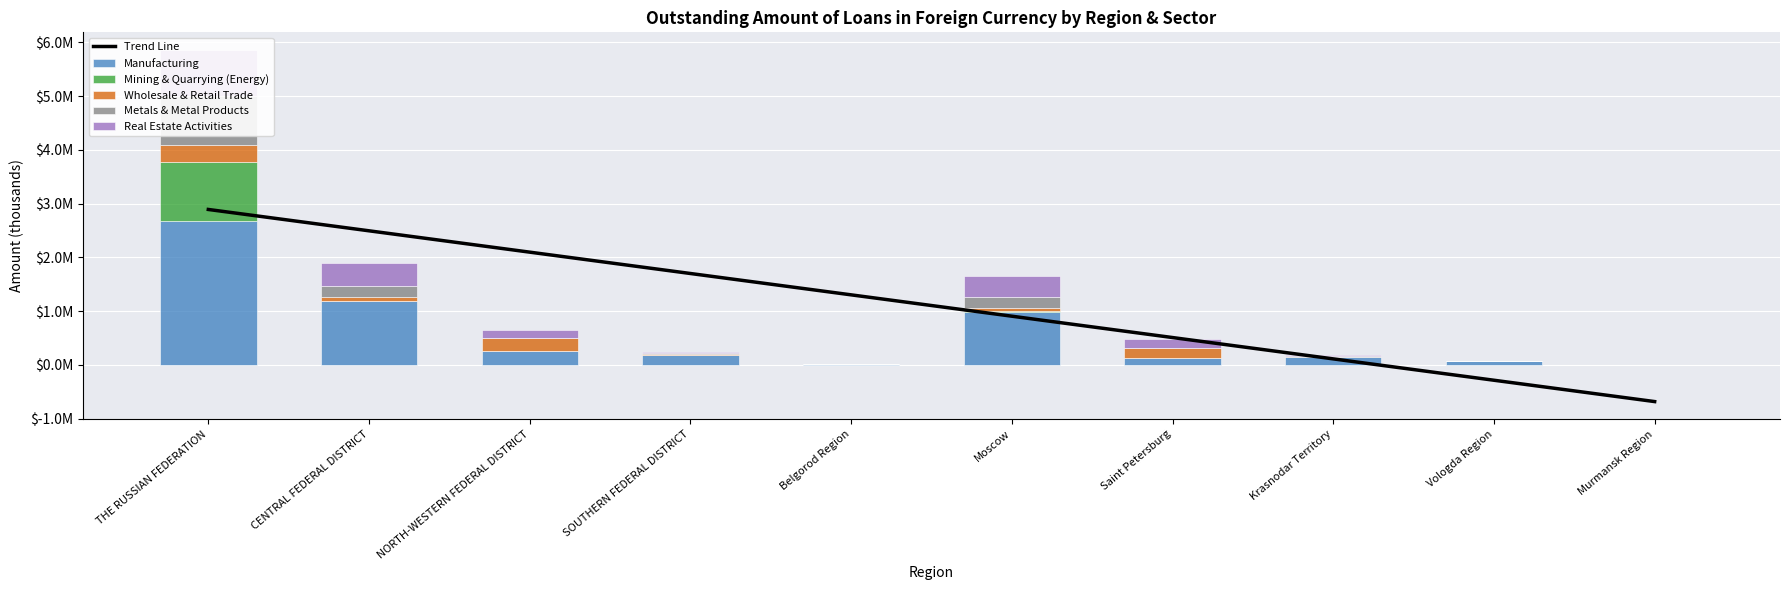

What is the minimum value shown in the chart?

-683283.1